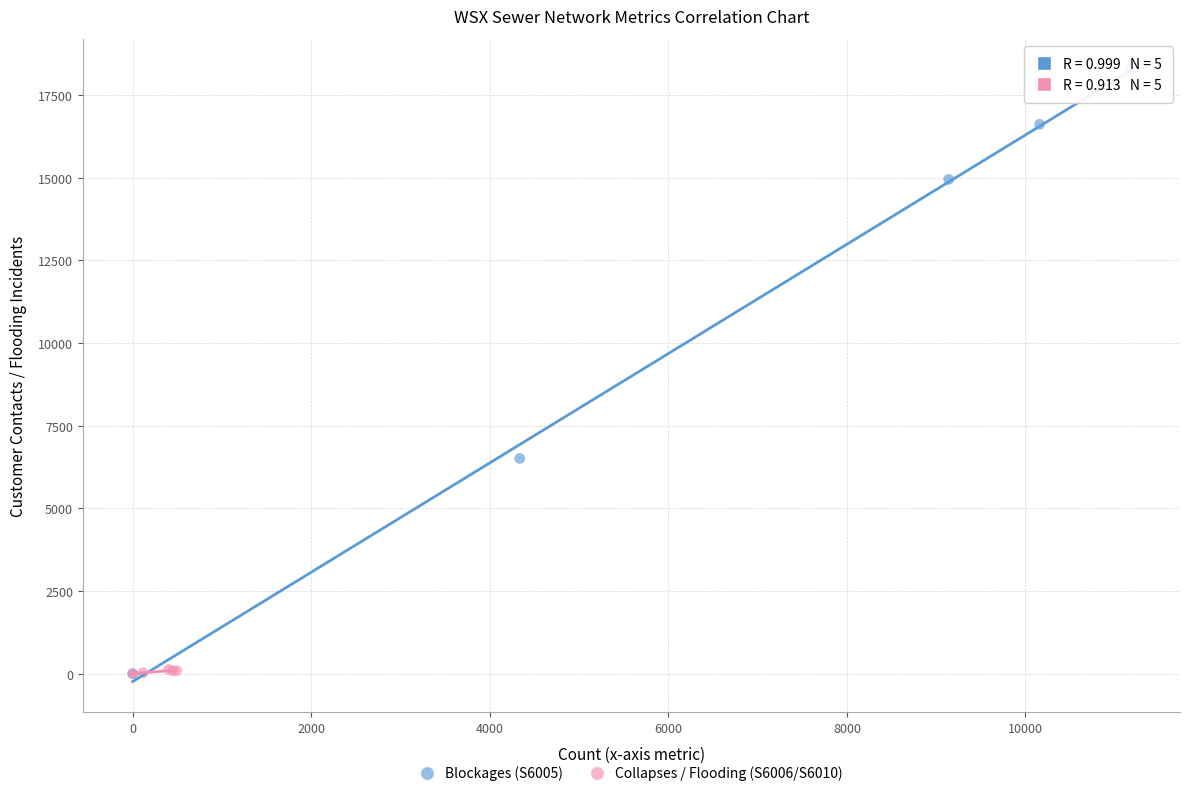

Which series contains the highest Y value?

Blockages (S6005)